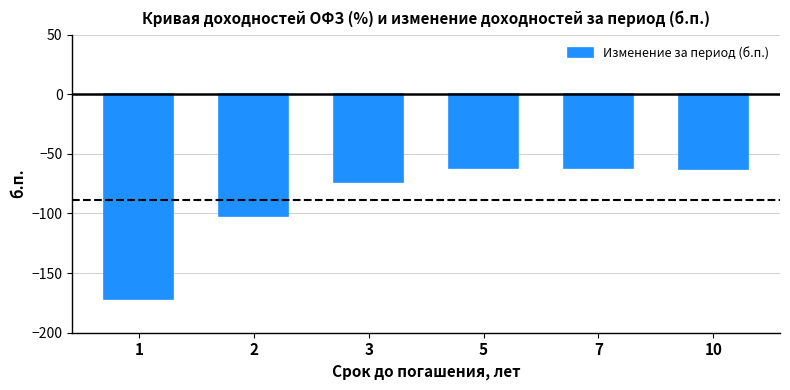

What is the value of the 3rd bar from the left?

-73.8